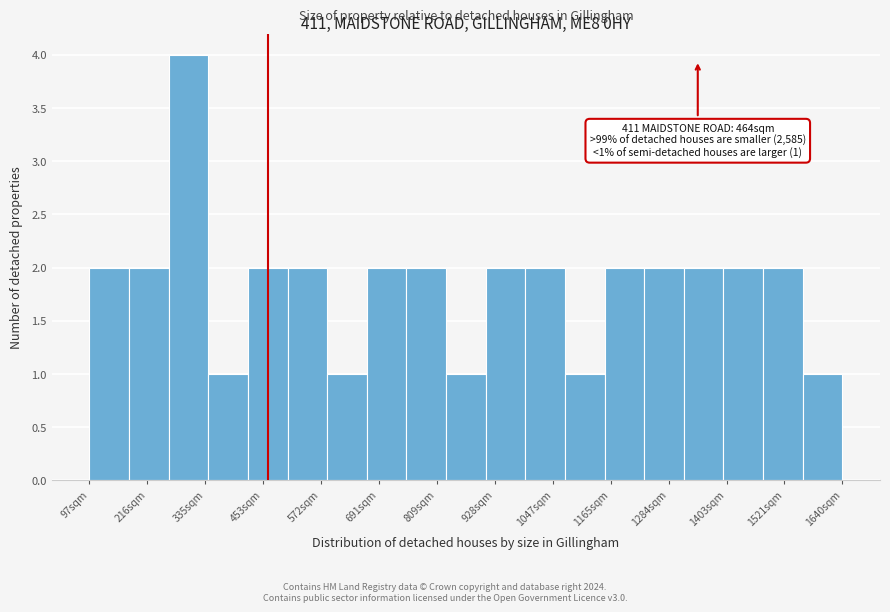

Over which range of the x-axis is the bar tallest?

260 to 340